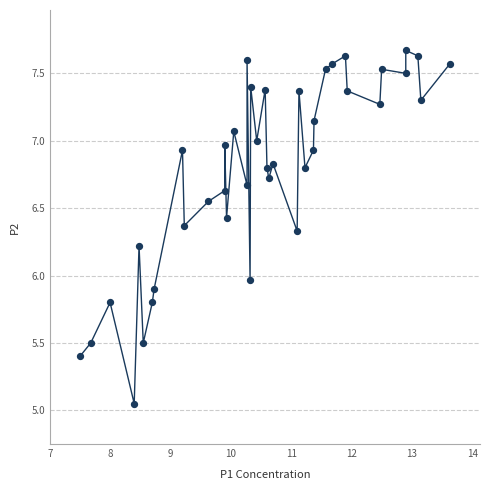

What is the range of X values (max minus min)?

6.1